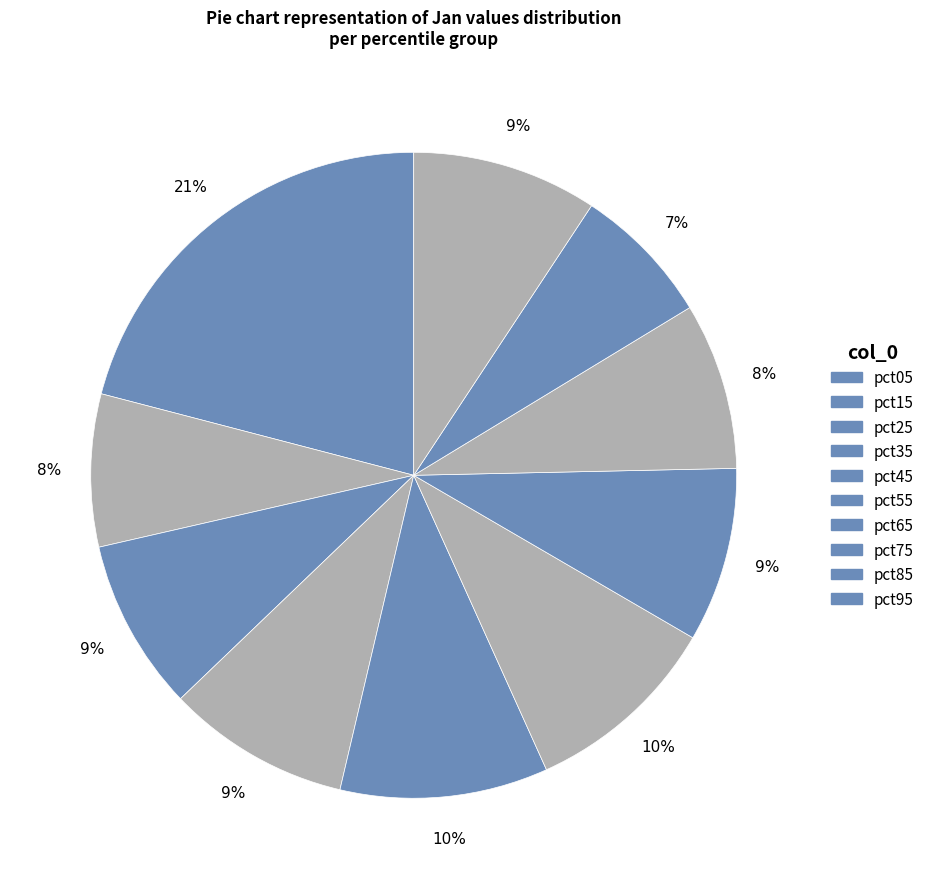

Rank the categories by value from lowest to highest.

pct85, pct15, pct75, pct25, pct65, pct35, pct95, pct55, pct45, pct05